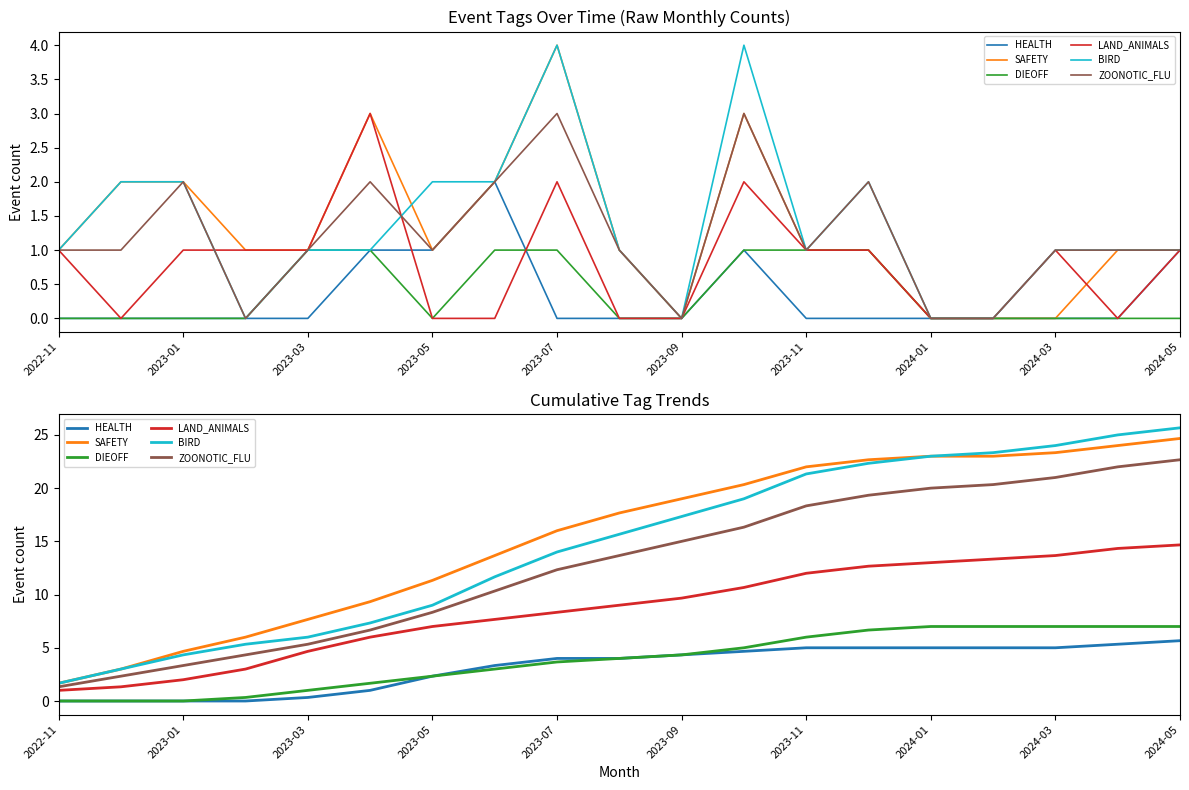

Which series has the largest range (max minus min)?

BIRD